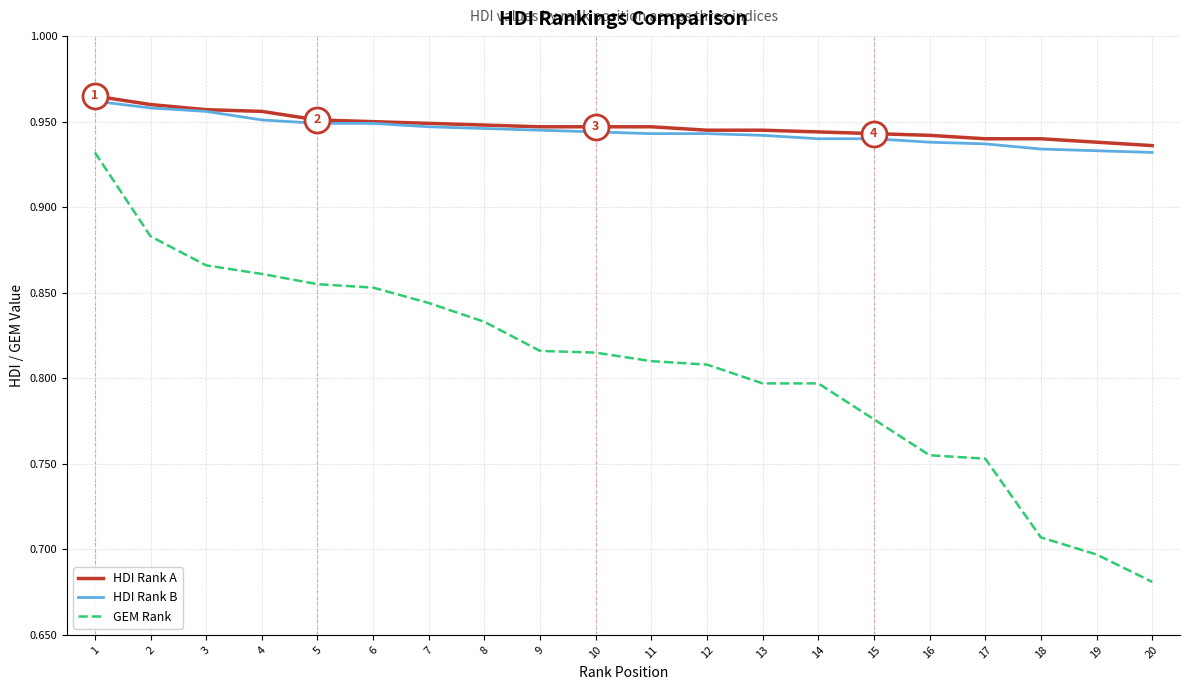

How many lines are shown in the chart?

3